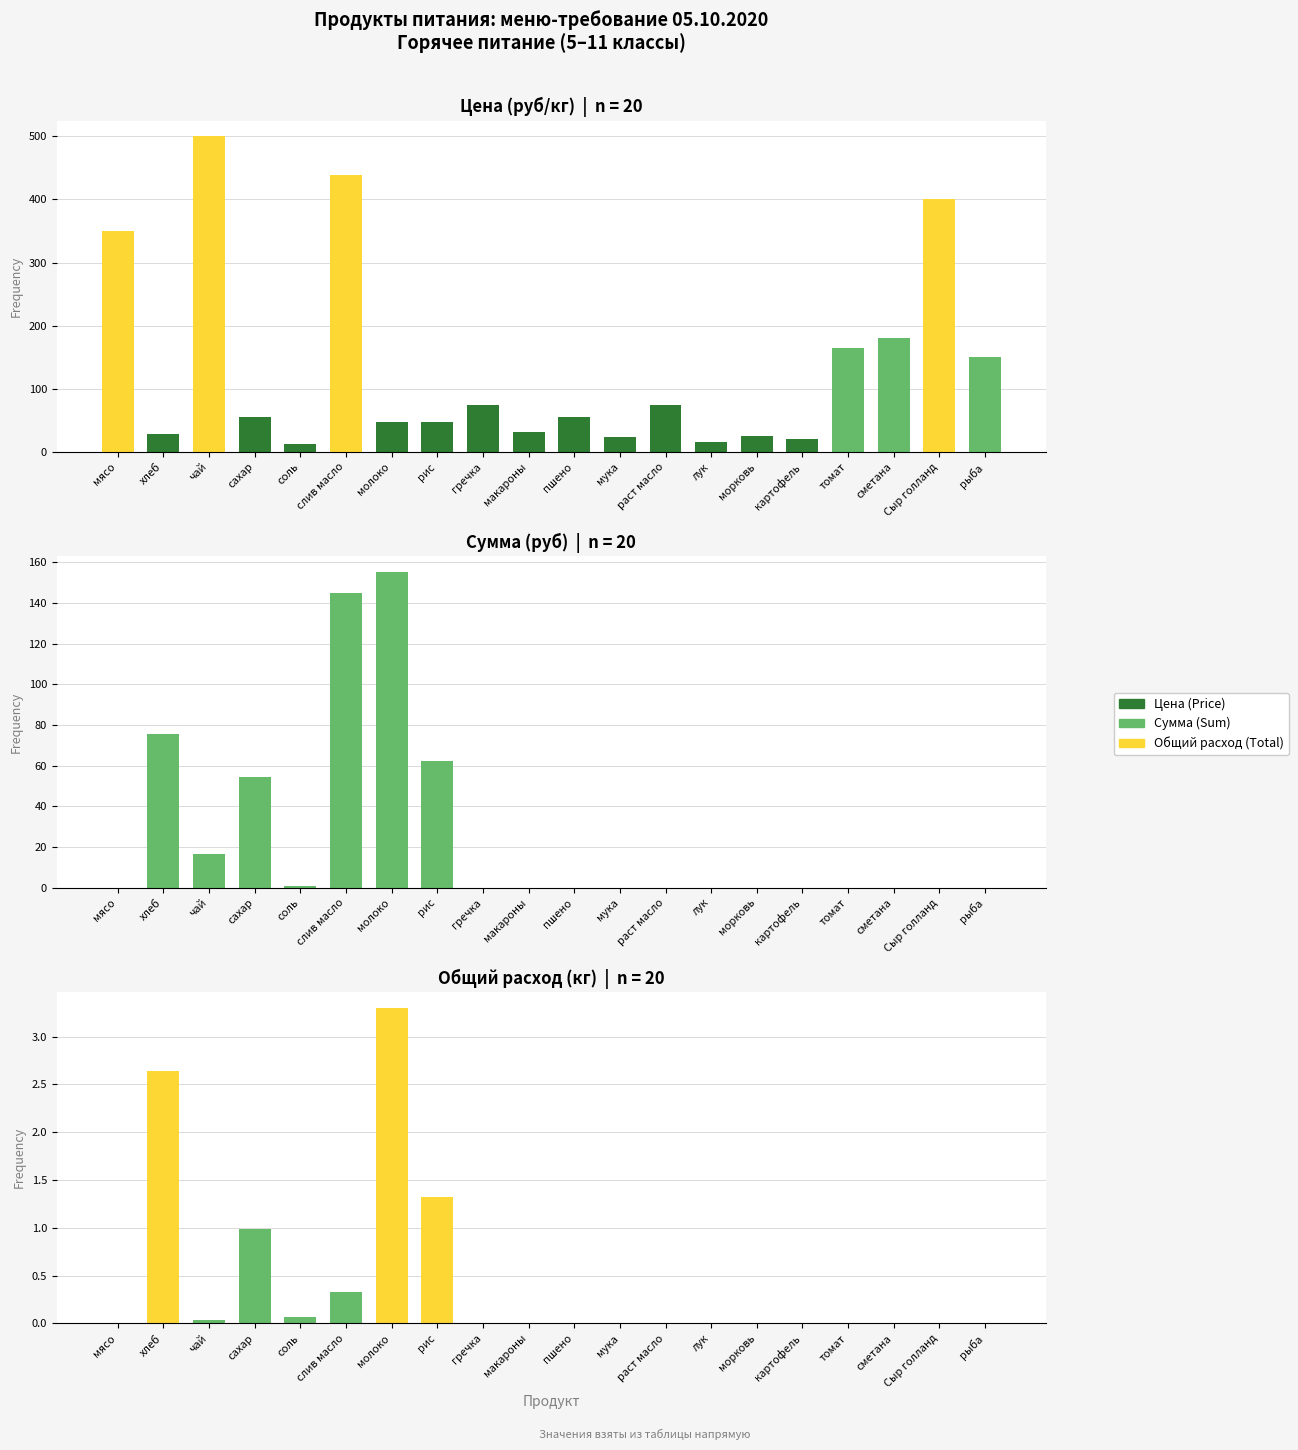

At which category is the sum across all series the highest?

слив масло